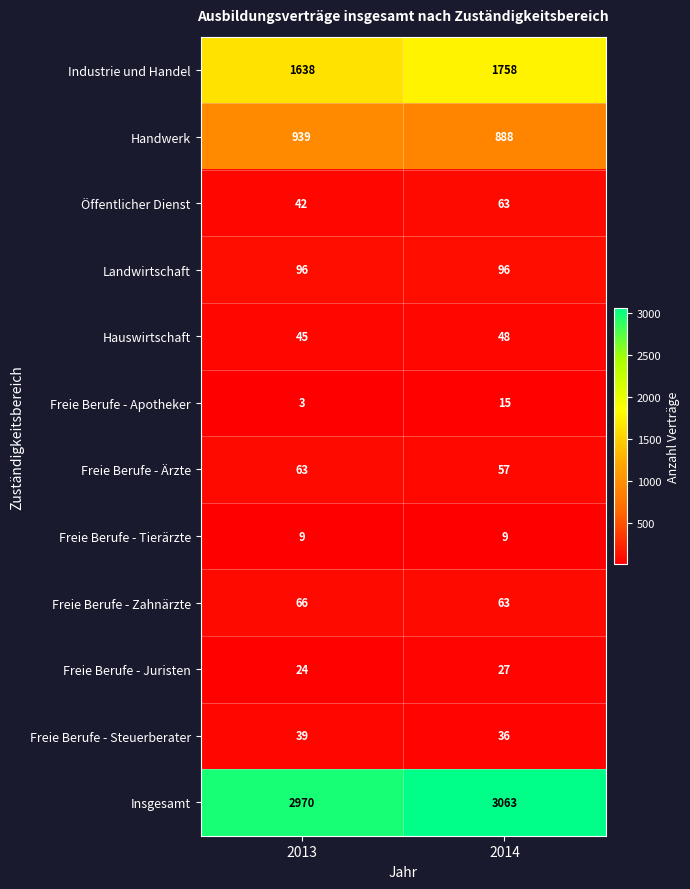

Which label corresponds to the smallest value in the chart?

2013